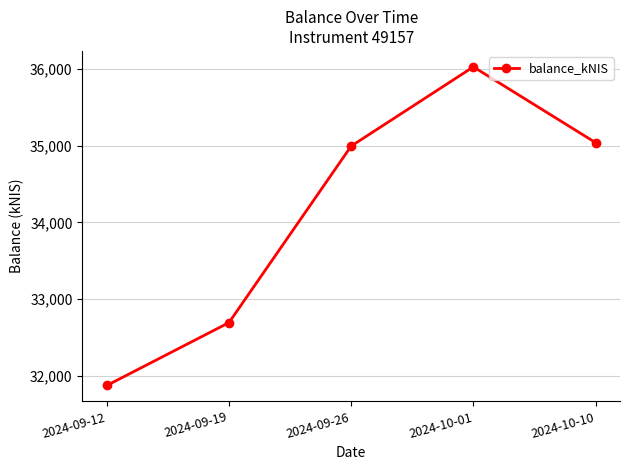

At which category does the chart reach its minimum across all series?

2024-09-12